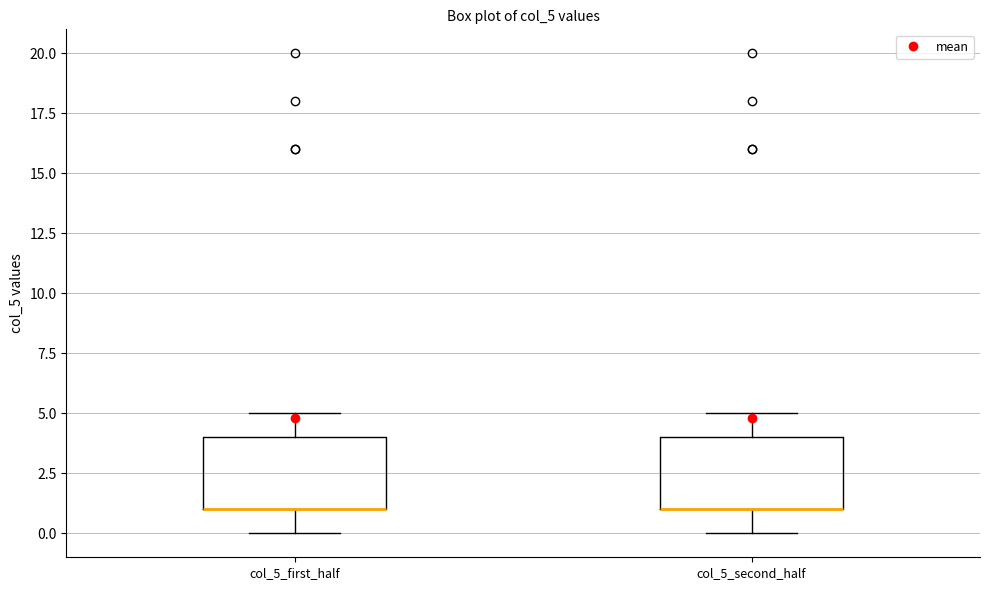

Reading left to right, read every box against the y-axis: the position of its median line, the range the box covers, and the ends of its whiskers. The values are not printed on the chart, so give them approximately, as read against the axis.

col_5_first_half: median 1 (drawn on the box's lower edge), box 1 to 4, whiskers 0 to 5
col_5_second_half: median 1 (drawn on the box's lower edge), box 1 to 4, whiskers 0 to 5